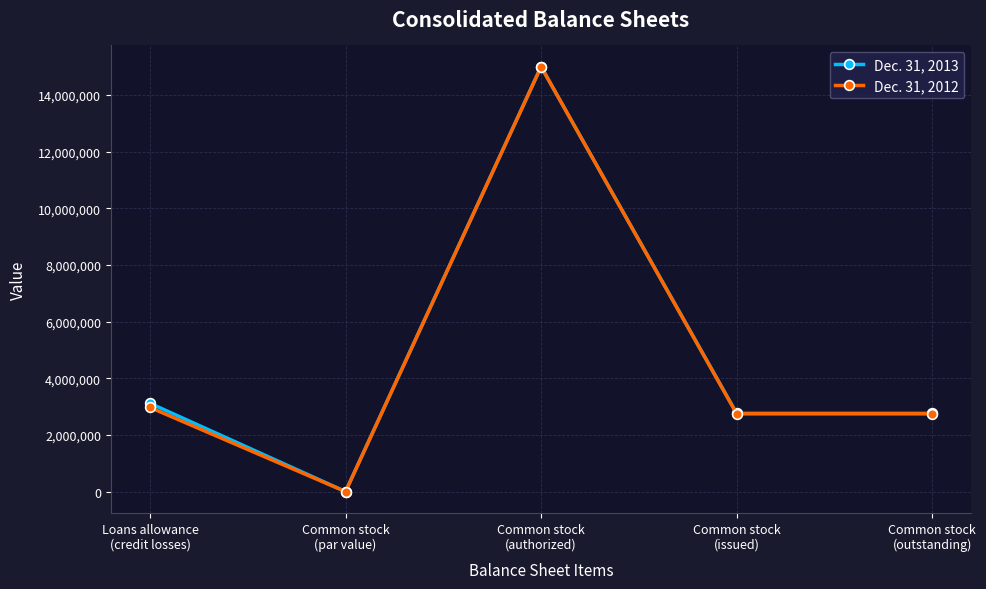

Rank the series by their average value, from highest to lowest.

Dec. 31, 2013, Dec. 31, 2012